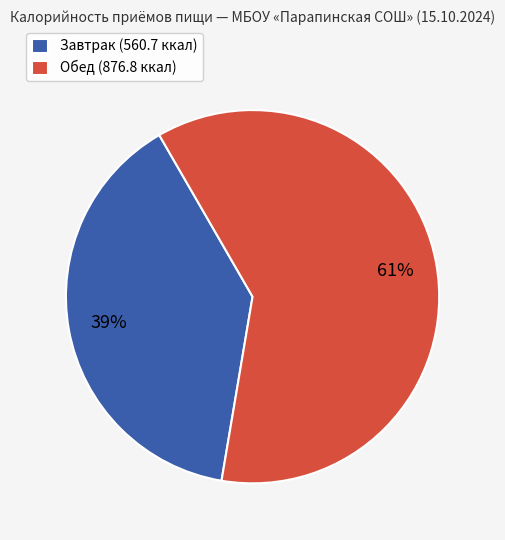

Is there a majority slice in this chart?

Yes